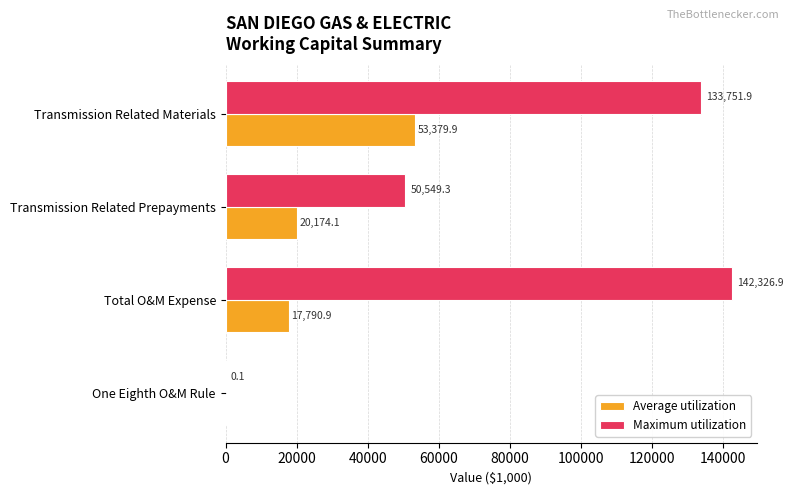

True or false: Maximum utilization has a value of 142326.9 at Total O&M Expense.

True